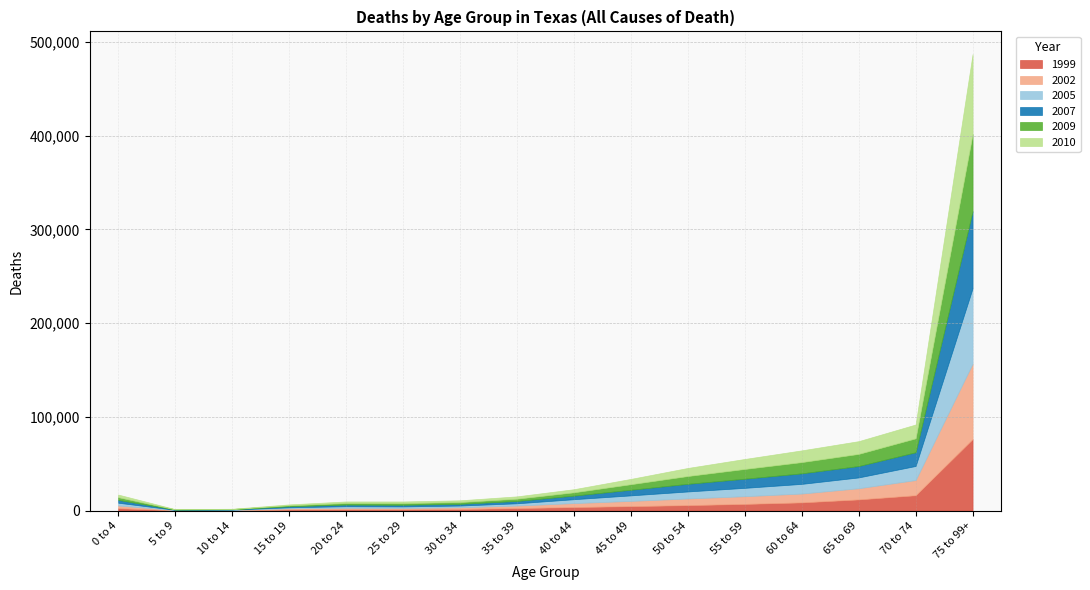

Which series has the largest range (max minus min)?

2010